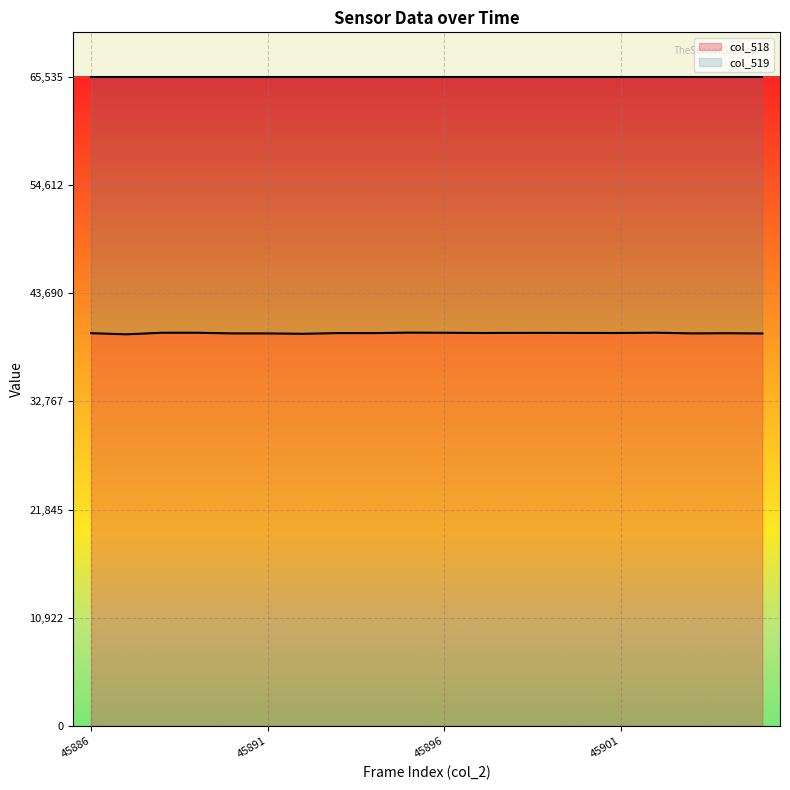

What is the greatest value displayed?

39698